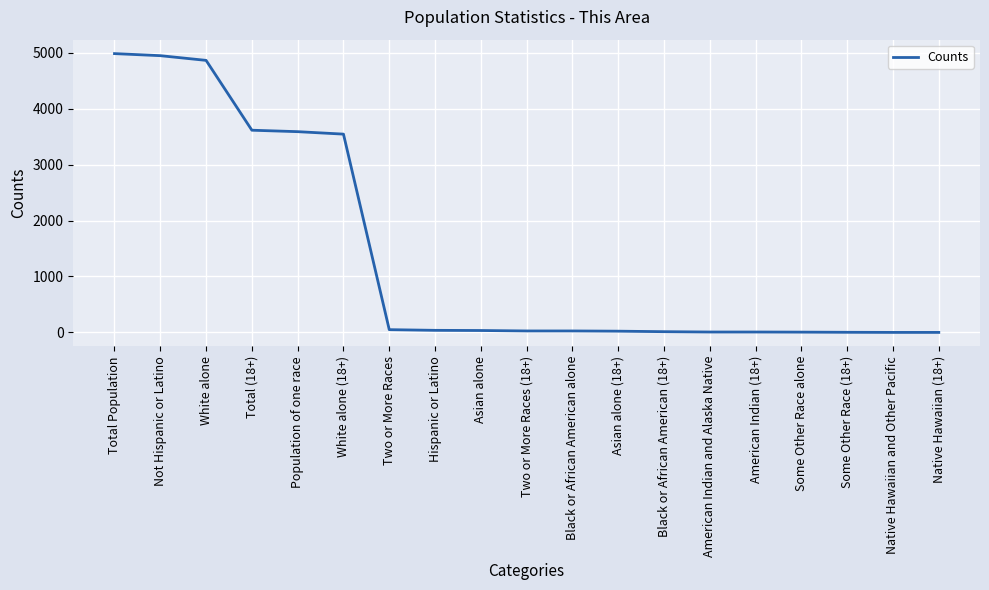

Does the chart display data point markers on the line(s)?

No